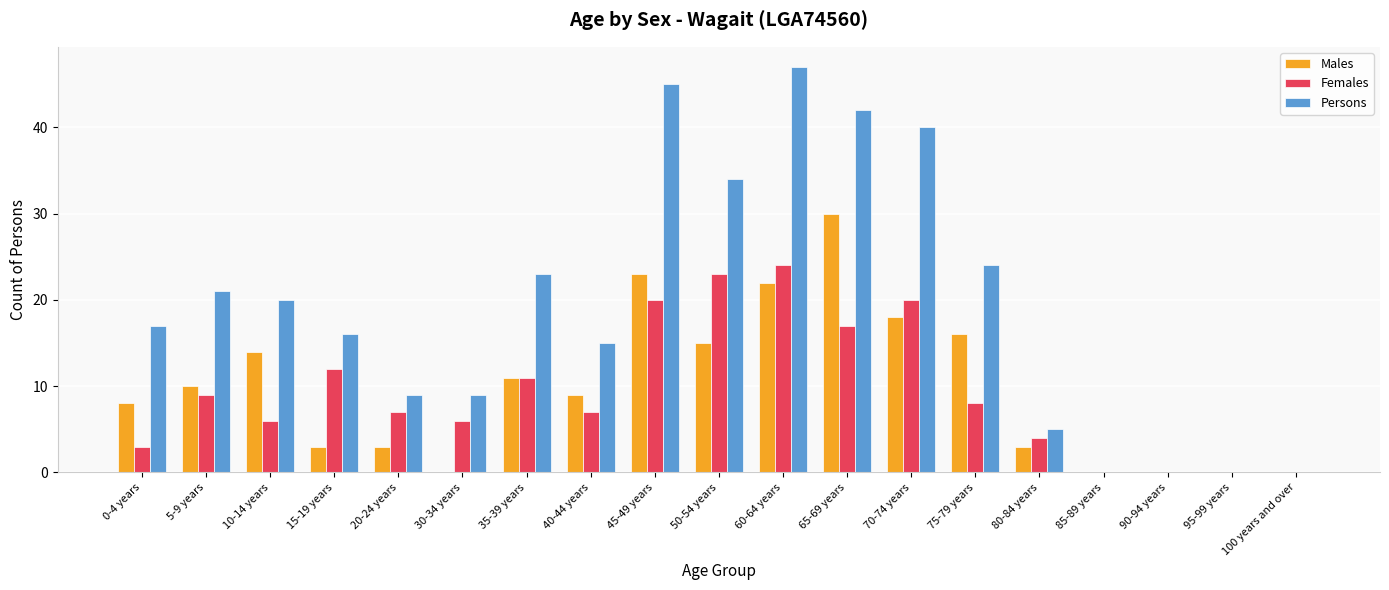

What is the maximum value for Males?

30